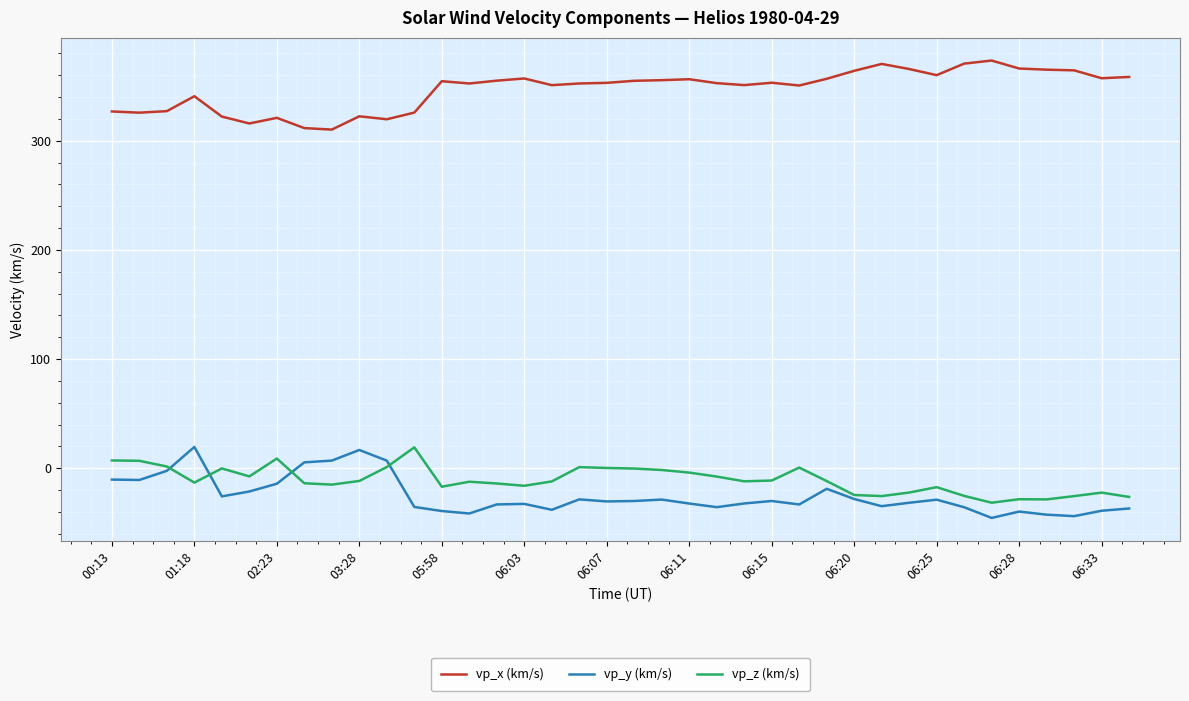

What is the lowest value of the vp_x (km/s) series?

310.2